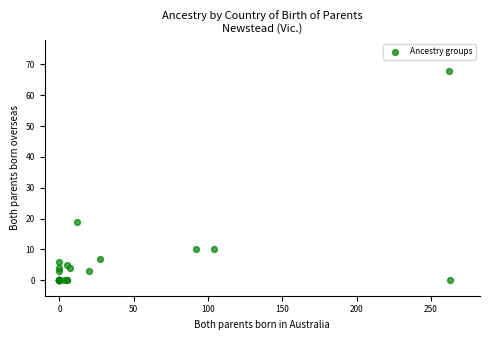

What Y value in the scatter plot is closest to 34?

19